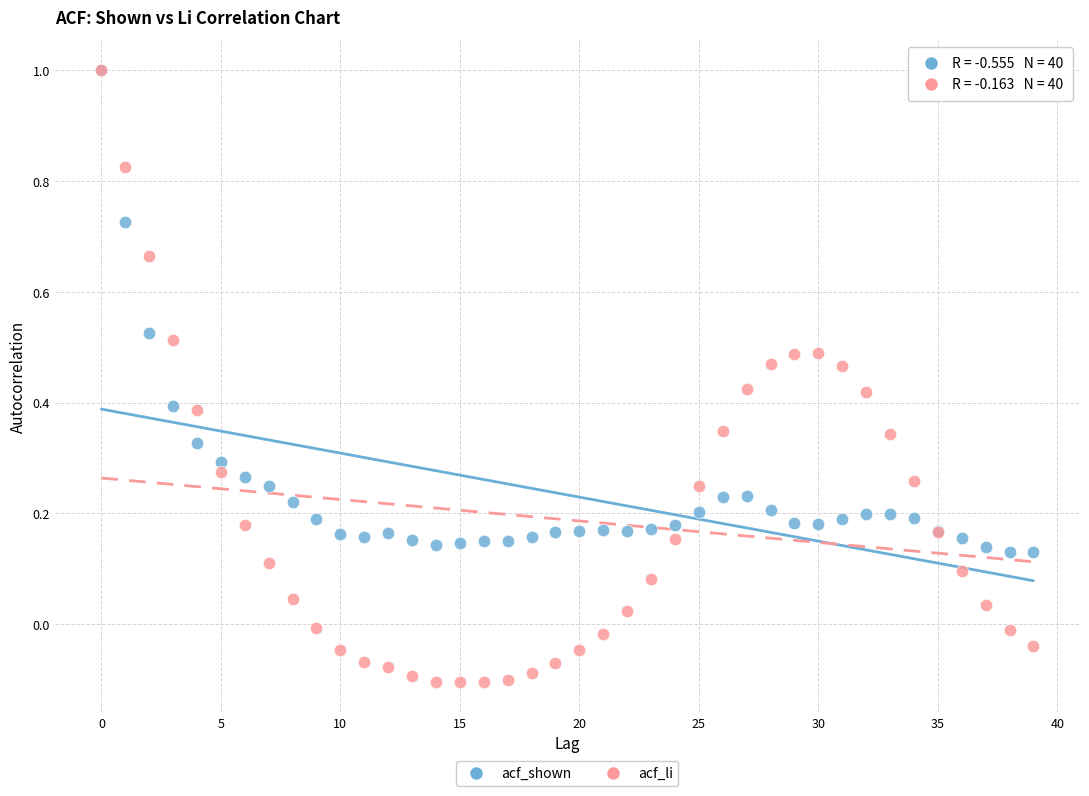

What are all the series names shown in the legend?

acf_shown, acf_li